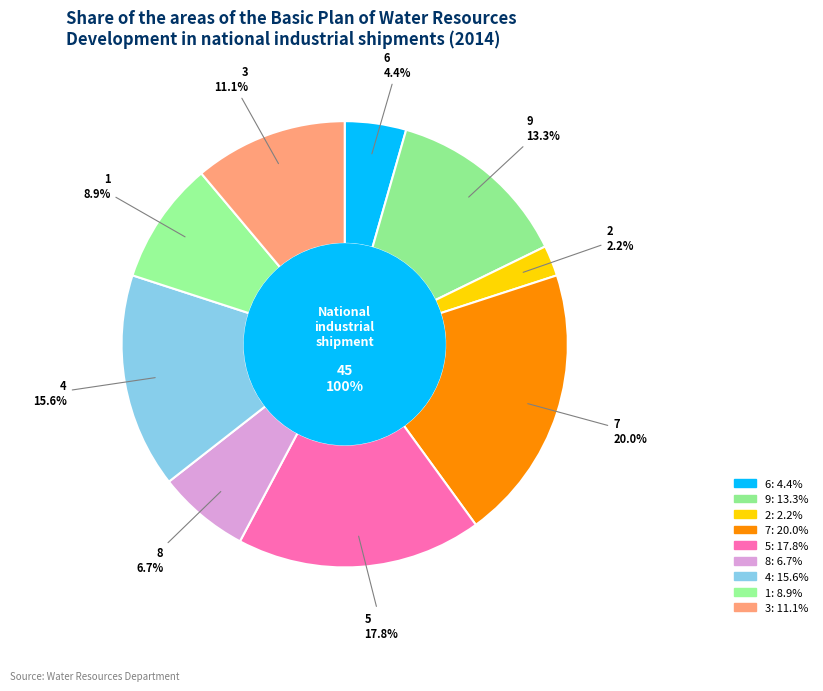

How many slices are in this pie chart?

9